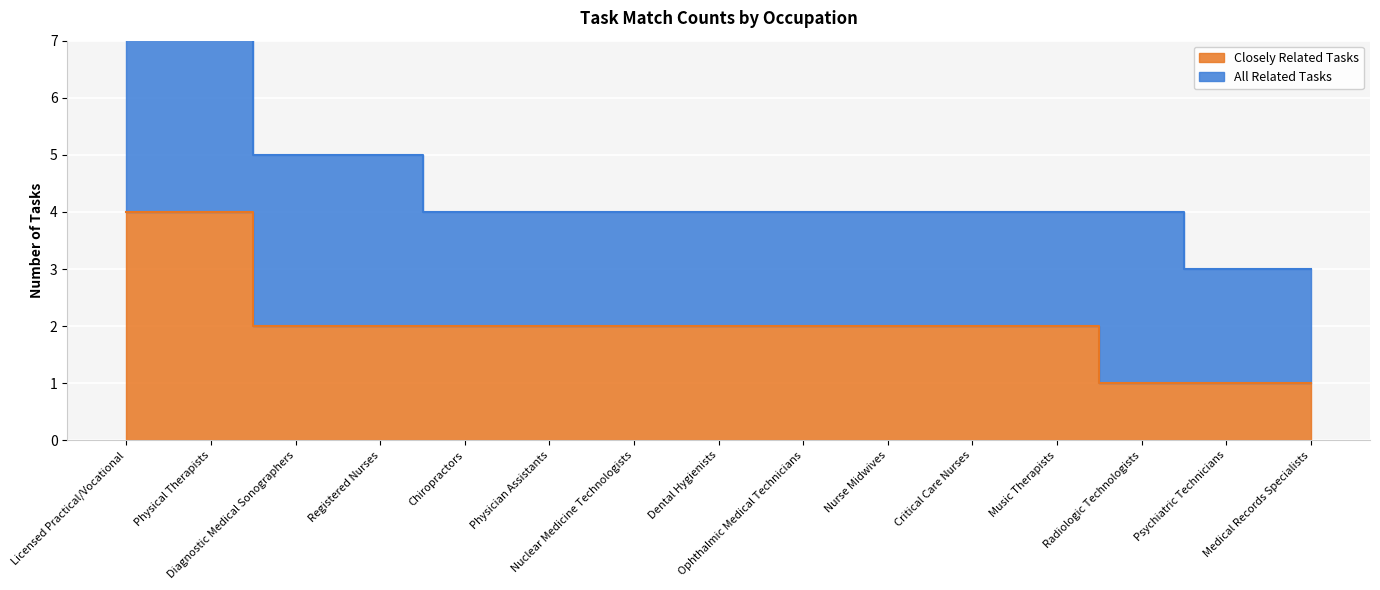

What position from the right is Radiologic Technologists?

3